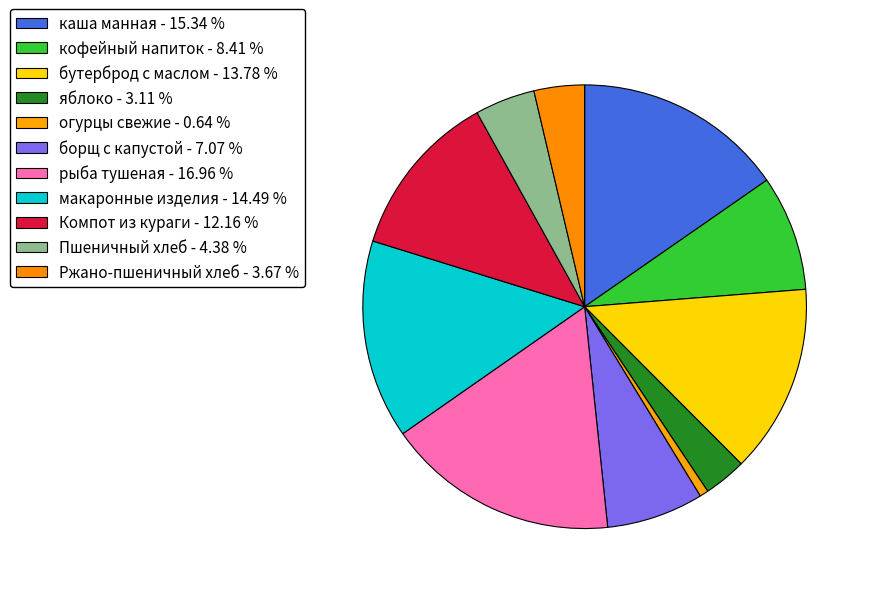

Is it true that каша манная is 5% of the pie?

False